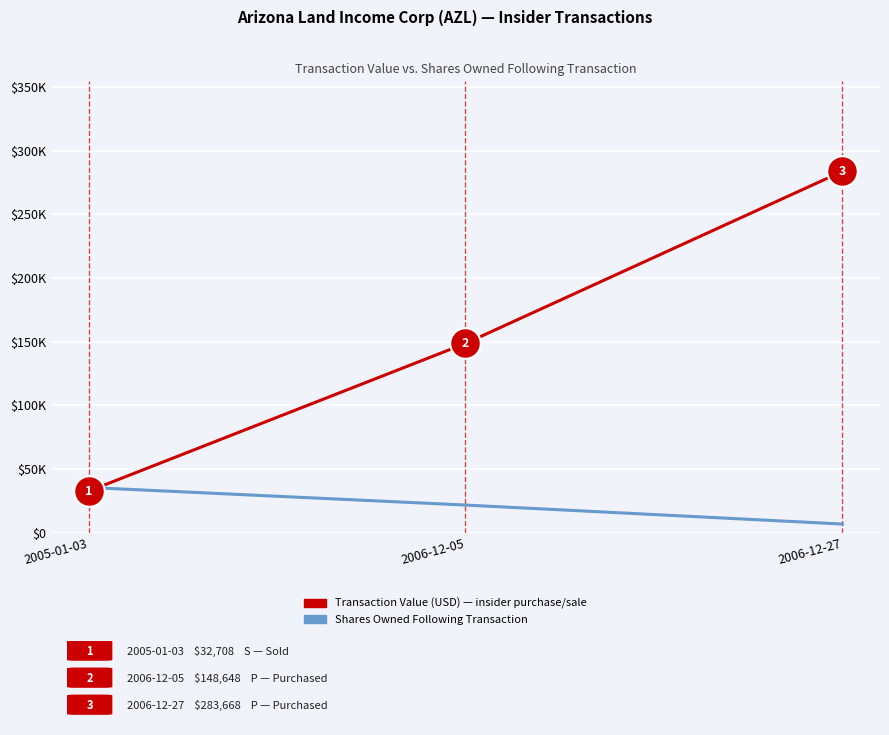

Does the chart have visible grid lines?

Yes